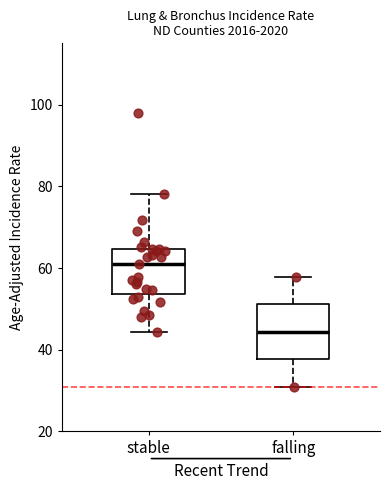

Where is the upper edge of the box for falling on the y-axis? The values are not printed on the chart, so give them approximately, as read against the axis.

52